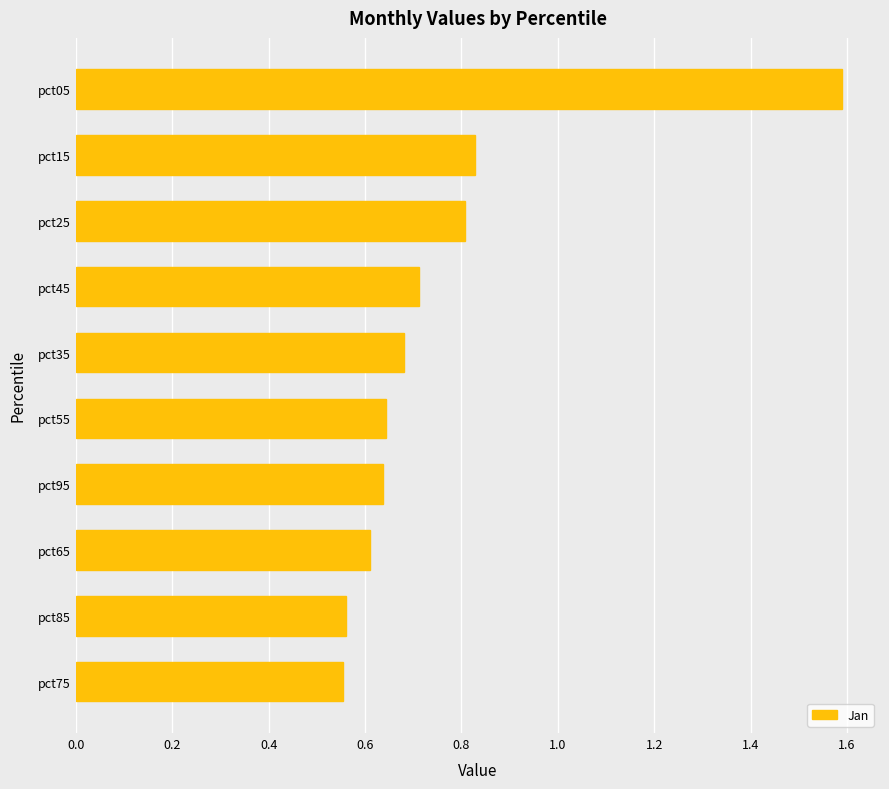

Which label corresponds to the largest value in the chart?

pct05